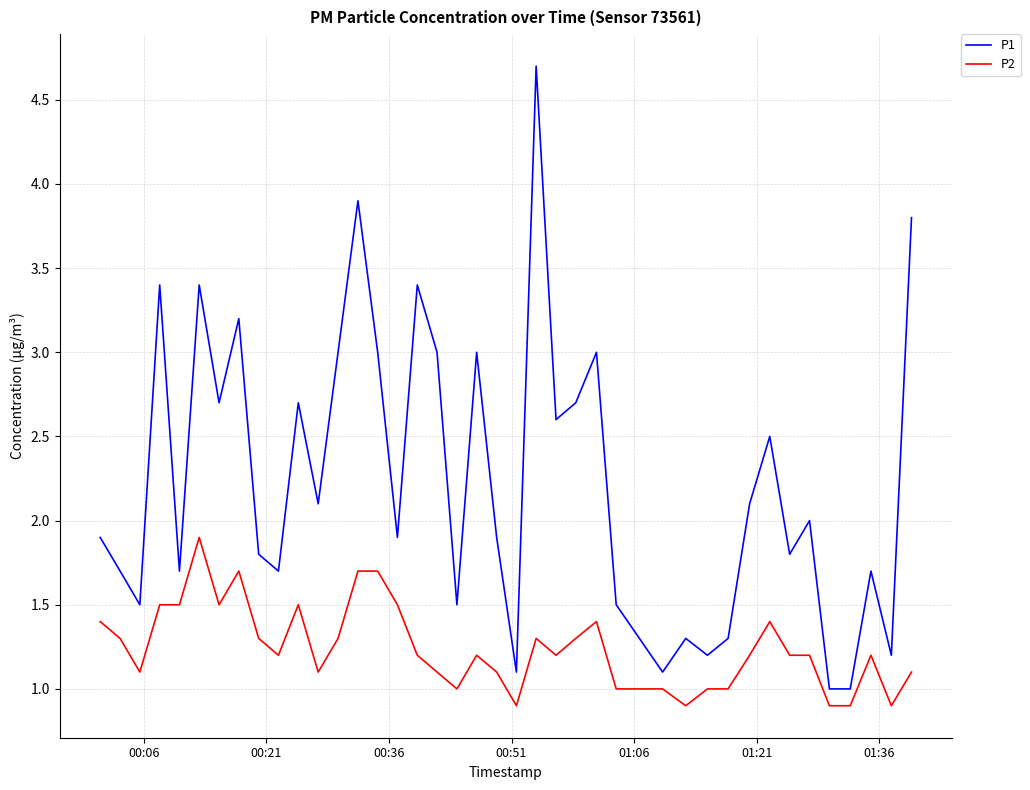

Which series has the largest total across all categories?

P1